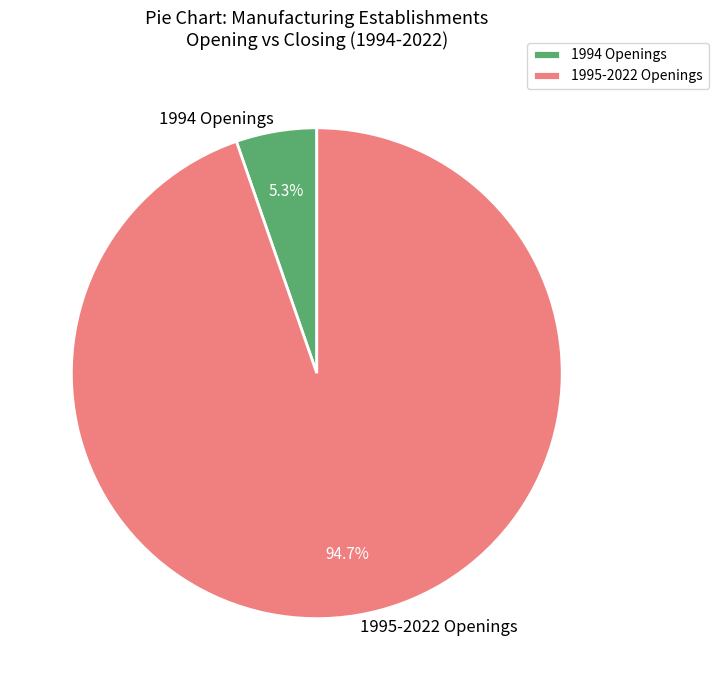

Combined, do 1995-2022 Openings and 1994 Openings account for over 50%?

Yes